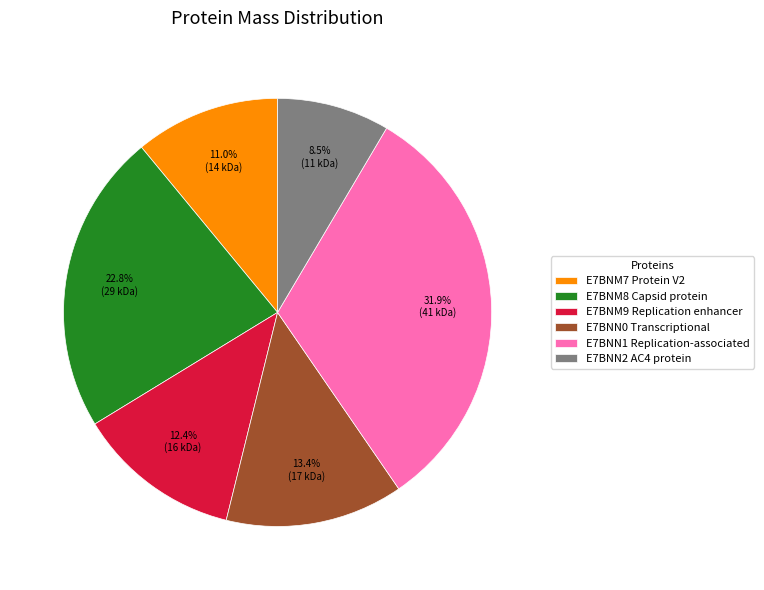

True or false: E7BNM9 Replication enhancer accounts for 12% of the total.

True